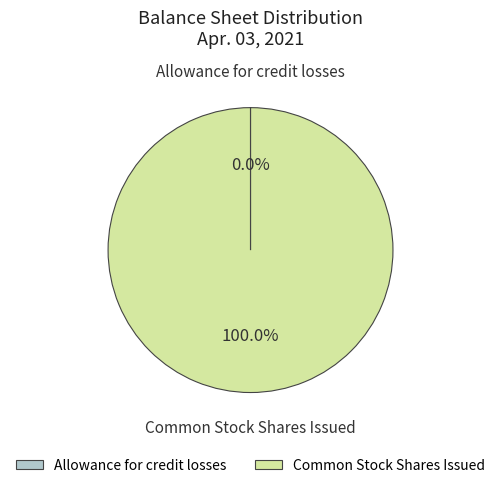

Which category has the biggest portion of the pie?

Common Stock Shares Issued